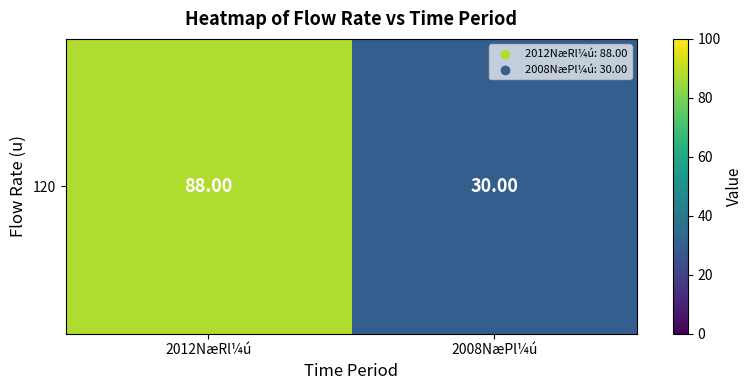

Is it true that the value at 2008NæPl¼ú is 51?

False